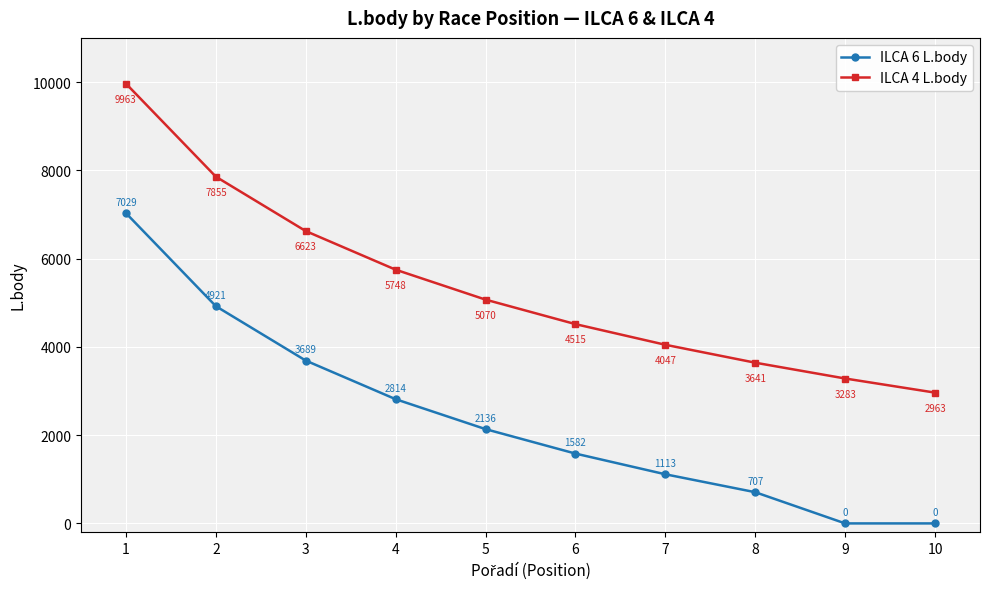

True or false: ILCA 4 L.body and ILCA 6 L.body intersect in this chart.

False